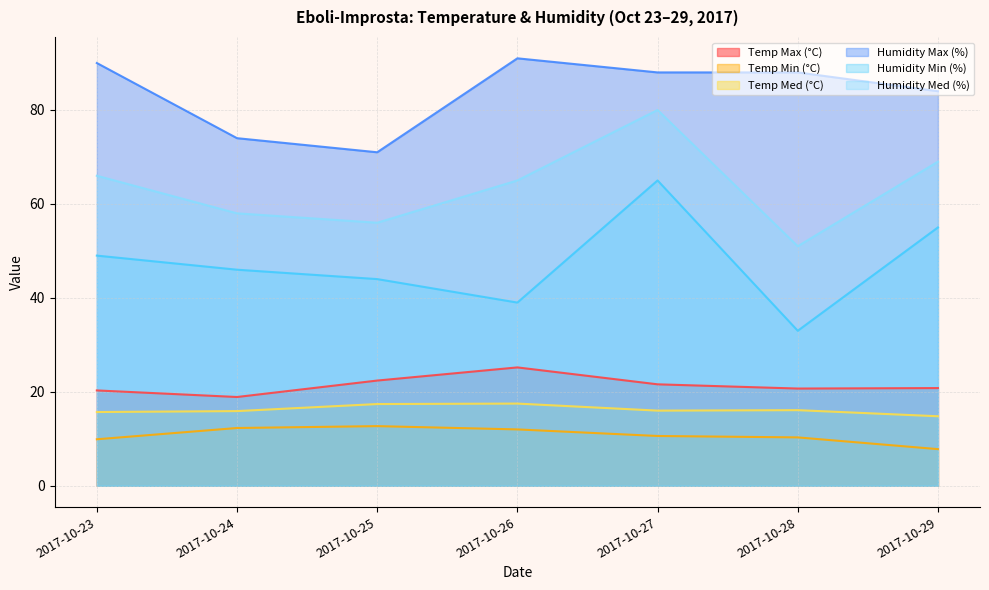

True or false: Humidity Max (%) has more than 0 interior local peaks.

True